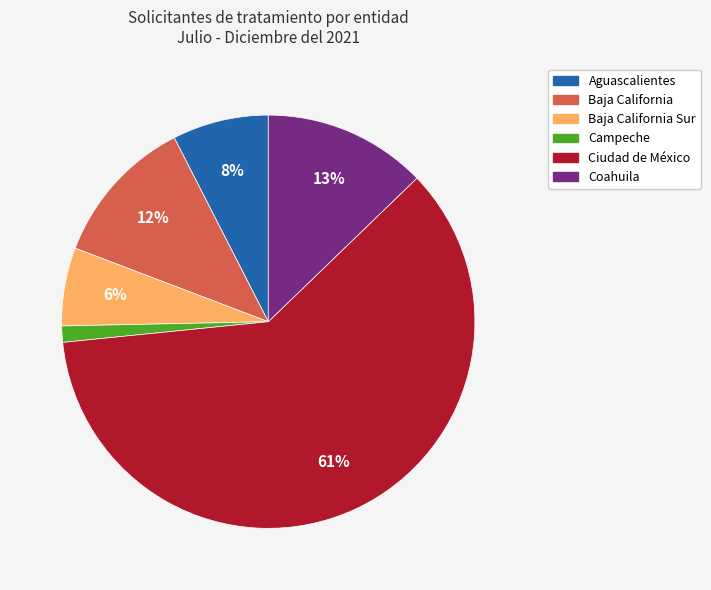

To the nearest percent, what is the average slice percentage?

17%